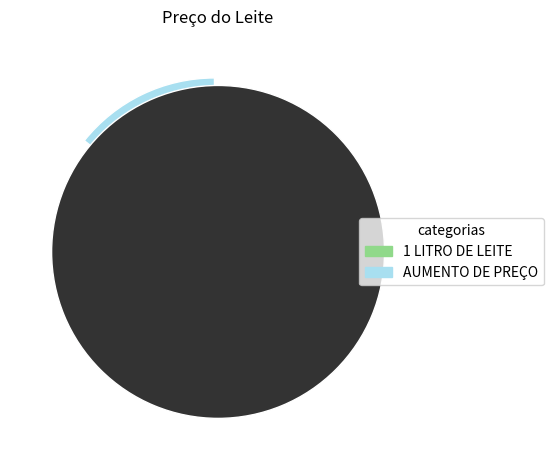

To the nearest percent, what is the average slice percentage?

50%